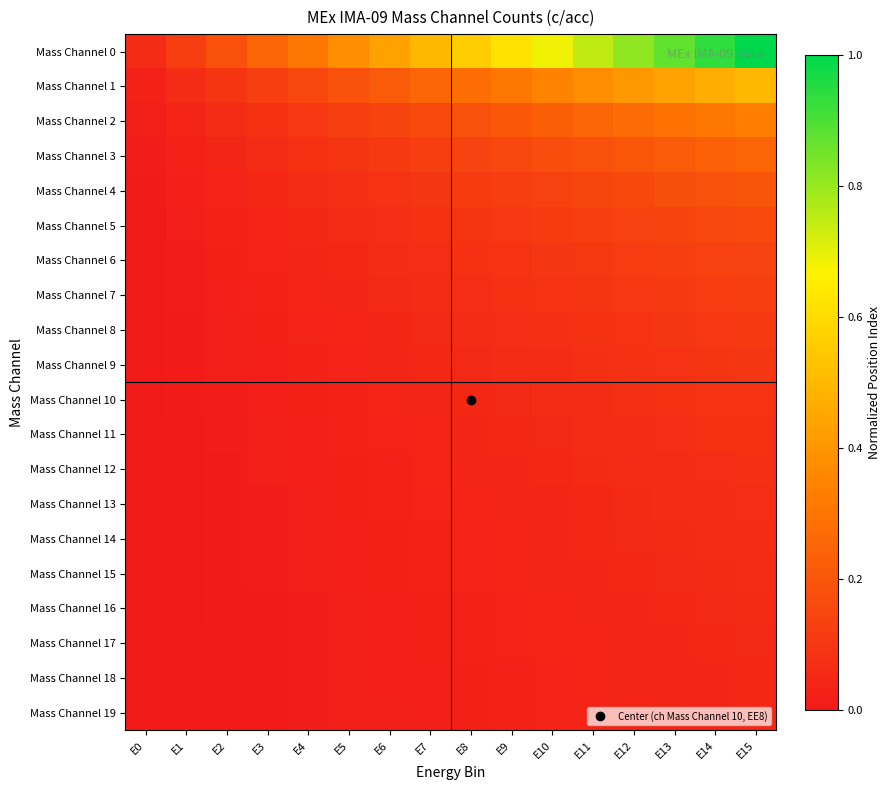

Reading left to right, list all the values displayed in this chart.

Mass Channel 0: E0=0.1	E1=0.1	E2=0.2	E3=0.2	E4=0.3	E5=0.4	E6=0.4	E7=0.5	E8=0.6	E9=0.6	E10=0.7	E11=0.7	E12=0.8	E13=0.9	E14=0.9	E15=1.0
Mass Channel 1: E0=0.0	E1=0.1	E2=0.1	E3=0.1	E4=0.2	E5=0.2	E6=0.2	E7=0.2	E8=0.3	E9=0.3	E10=0.3	E11=0.4	E12=0.4	E13=0.4	E14=0.5	E15=0.5
Mass Channel 2: E0=0.0	E1=0.0	E2=0.1	E3=0.1	E4=0.1	E5=0.1	E6=0.1	E7=0.2	E8=0.2	E9=0.2	E10=0.2	E11=0.2	E12=0.3	E13=0.3	E14=0.3	E15=0.3
Mass Channel 3: E0=0.0	E1=0.0	E2=0.0	E3=0.1	E4=0.1	E5=0.1	E6=0.1	E7=0.1	E8=0.1	E9=0.2	E10=0.2	E11=0.2	E12=0.2	E13=0.2	E14=0.2	E15=0.2
Mass Channel 4: E0=0.0	E1=0.0	E2=0.0	E3=0.0	E4=0.1	E5=0.1	E6=0.1	E7=0.1	E8=0.1	E9=0.1	E10=0.1	E11=0.1	E12=0.2	E13=0.2	E14=0.2	E15=0.2
Mass Channel 5: E0=0.0	E1=0.0	E2=0.0	E3=0.0	E4=0.0	E5=0.1	E6=0.1	E7=0.1	E8=0.1	E9=0.1	E10=0.1	E11=0.1	E12=0.1	E13=0.1	E14=0.2	E15=0.2
Mass Channel 6: E0=0.0	E1=0.0	E2=0.0	E3=0.0	E4=0.0	E5=0.1	E6=0.1	E7=0.1	E8=0.1	E9=0.1	E10=0.1	E11=0.1	E12=0.1	E13=0.1	E14=0.1	E15=0.1
Mass Channel 7: E0=0.0	E1=0.0	E2=0.0	E3=0.0	E4=0.0	E5=0.0	E6=0.1	E7=0.1	E8=0.1	E9=0.1	E10=0.1	E11=0.1	E12=0.1	E13=0.1	E14=0.1	E15=0.1
Mass Channel 8: E0=0.0	E1=0.0	E2=0.0	E3=0.0	E4=0.0	E5=0.0	E6=0.0	E7=0.1	E8=0.1	E9=0.1	E10=0.1	E11=0.1	E12=0.1	E13=0.1	E14=0.1	E15=0.1
Mass Channel 9: E0=0.0	E1=0.0	E2=0.0	E3=0.0	E4=0.0	E5=0.0	E6=0.0	E7=0.0	E8=0.1	E9=0.1	E10=0.1	E11=0.1	E12=0.1	E13=0.1	E14=0.1	E15=0.1
Mass Channel 10: E0=0.0	E1=0.0	E2=0.0	E3=0.0	E4=0.0	E5=0.0	E6=0.0	E7=0.0	E8=0.0	E9=0.1	E10=0.1	E11=0.1	E12=0.1	E13=0.1	E14=0.1	E15=0.1
Mass Channel 11: E0=0.0	E1=0.0	E2=0.0	E3=0.0	E4=0.0	E5=0.0	E6=0.0	E7=0.0	E8=0.0	E9=0.0	E10=0.1	E11=0.1	E12=0.1	E13=0.1	E14=0.1	E15=0.1
Mass Channel 12: E0=0.0	E1=0.0	E2=0.0	E3=0.0	E4=0.0	E5=0.0	E6=0.0	E7=0.0	E8=0.0	E9=0.0	E10=0.0	E11=0.1	E12=0.1	E13=0.1	E14=0.1	E15=0.1
Mass Channel 13: E0=0.0	E1=0.0	E2=0.0	E3=0.0	E4=0.0	E5=0.0	E6=0.0	E7=0.0	E8=0.0	E9=0.0	E10=0.0	E11=0.1	E12=0.1	E13=0.1	E14=0.1	E15=0.1
Mass Channel 14: E0=0.0	E1=0.0	E2=0.0	E3=0.0	E4=0.0	E5=0.0	E6=0.0	E7=0.0	E8=0.0	E9=0.0	E10=0.0	E11=0.0	E12=0.1	E13=0.1	E14=0.1	E15=0.1
Mass Channel 15: E0=0.0	E1=0.0	E2=0.0	E3=0.0	E4=0.0	E5=0.0	E6=0.0	E7=0.0	E8=0.0	E9=0.0	E10=0.0	E11=0.0	E12=0.0	E13=0.1	E14=0.1	E15=0.1
Mass Channel 16: E0=0.0	E1=0.0	E2=0.0	E3=0.0	E4=0.0	E5=0.0	E6=0.0	E7=0.0	E8=0.0	E9=0.0	E10=0.0	E11=0.0	E12=0.0	E13=0.0	E14=0.1	E15=0.1
Mass Channel 17: E0=0.0	E1=0.0	E2=0.0	E3=0.0	E4=0.0	E5=0.0	E6=0.0	E7=0.0	E8=0.0	E9=0.0	E10=0.0	E11=0.0	E12=0.0	E13=0.0	E14=0.0	E15=0.1
Mass Channel 18: E0=0.0	E1=0.0	E2=0.0	E3=0.0	E4=0.0	E5=0.0	E6=0.0	E7=0.0	E8=0.0	E9=0.0	E10=0.0	E11=0.0	E12=0.0	E13=0.0	E14=0.0	E15=0.0
Mass Channel 19: E0=0.0	E1=0.0	E2=0.0	E3=0.0	E4=0.0	E5=0.0	E6=0.0	E7=0.0	E8=0.0	E9=0.0	E10=0.0	E11=0.0	E12=0.0	E13=0.0	E14=0.0	E15=0.0